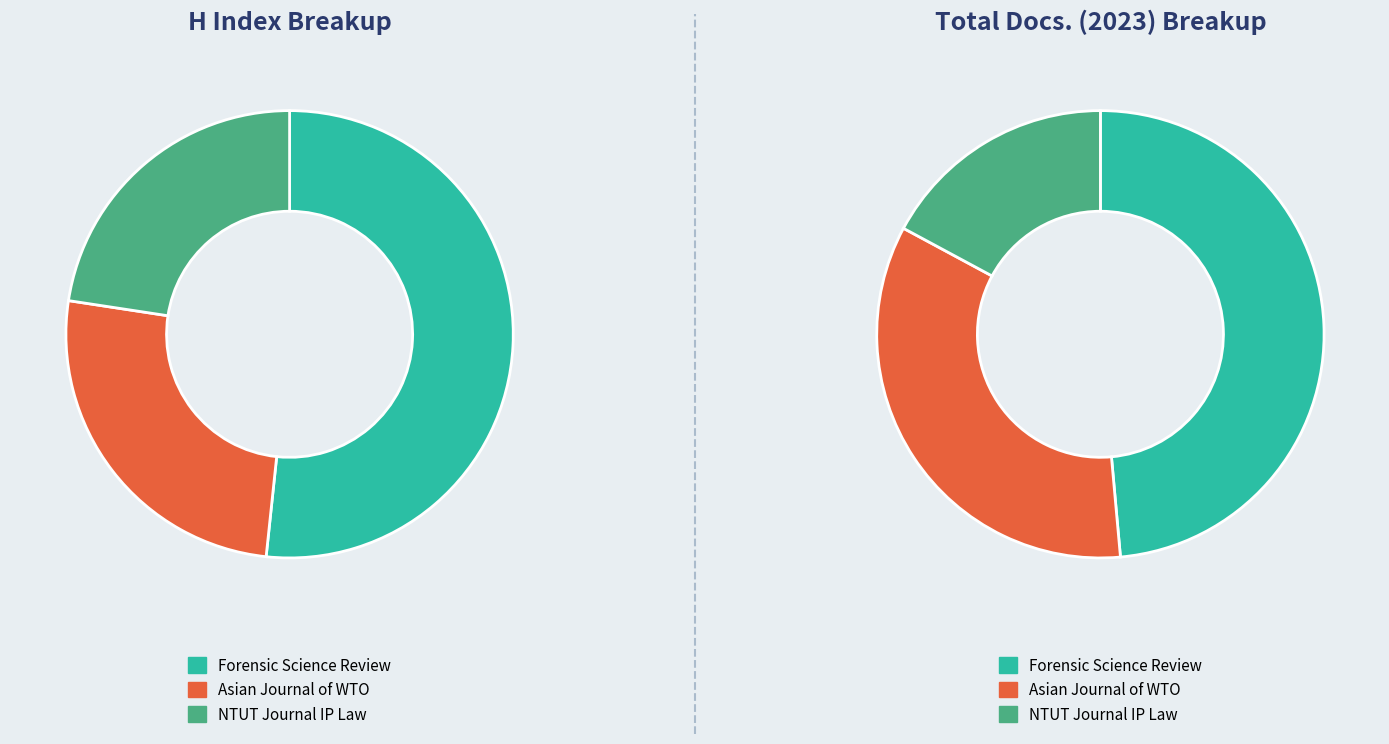

Rank the series at Asian Journal of WTO and International from lowest to highest value.

Total Docs. (2023), H index